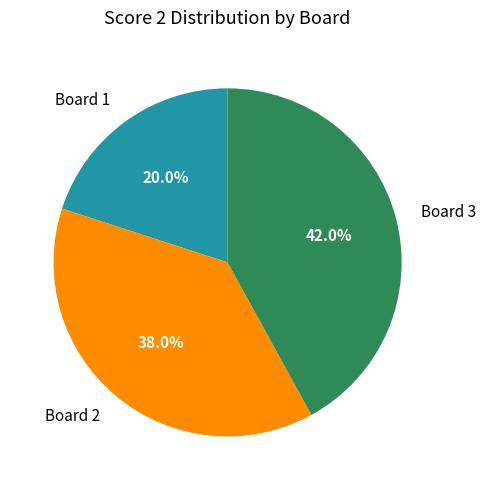

To the nearest percent, what portion does Board 2 represent?

38%